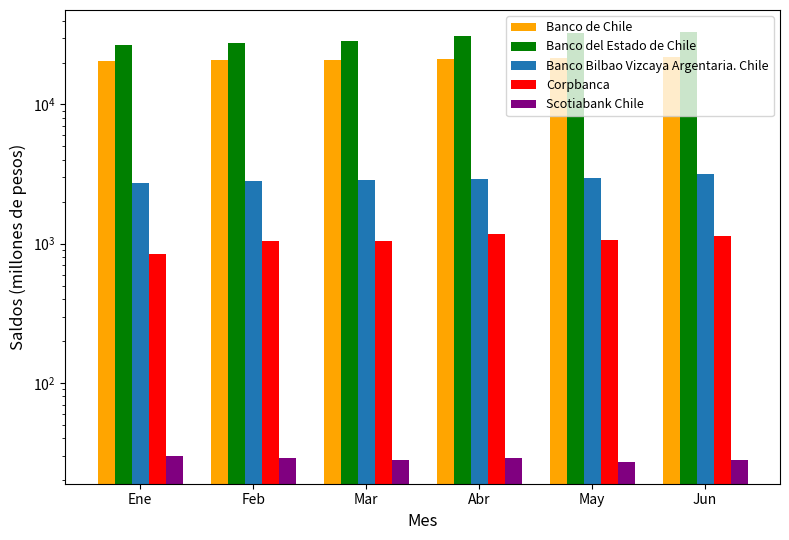

Reading left to right, what are all the values shown in this chart?

Banco de Chile: 20597	20811	21018	21331	21575	21771
Banco del Estado de Chile: 26584	27481	28640	30912	32422	33395
Banco Bilbao Vizcaya Argentaria. Chile: 2736	2799	2863	2929	2943	3144
Corpbanca: 841	1043	1048	1175	1066	1130
Scotiabank Chile: 30	29	28	29	27	28